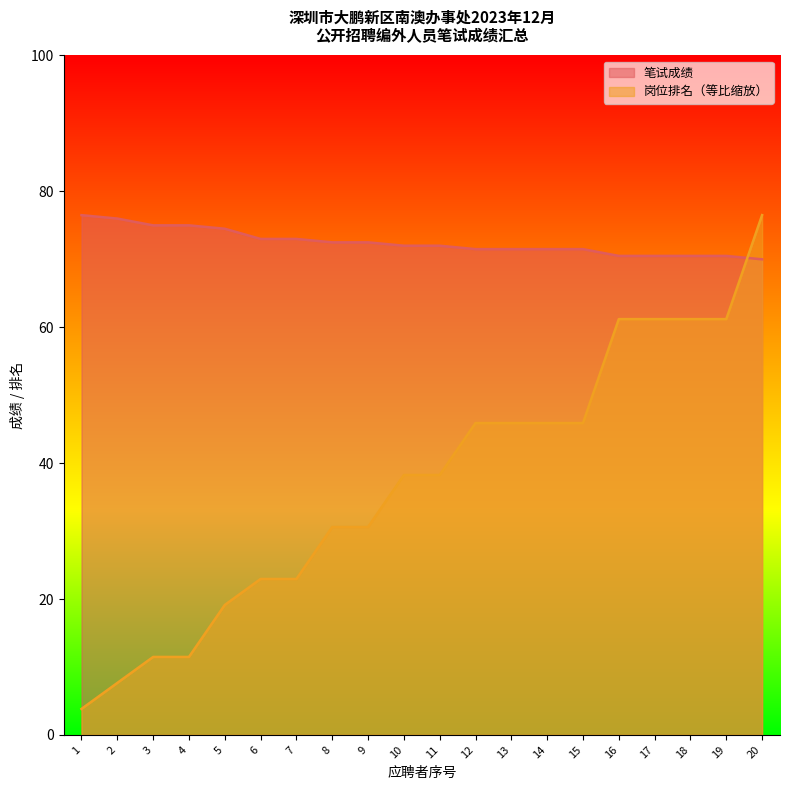

What is the value of the 笔试成绩 point at the 13th from the left?

71.5